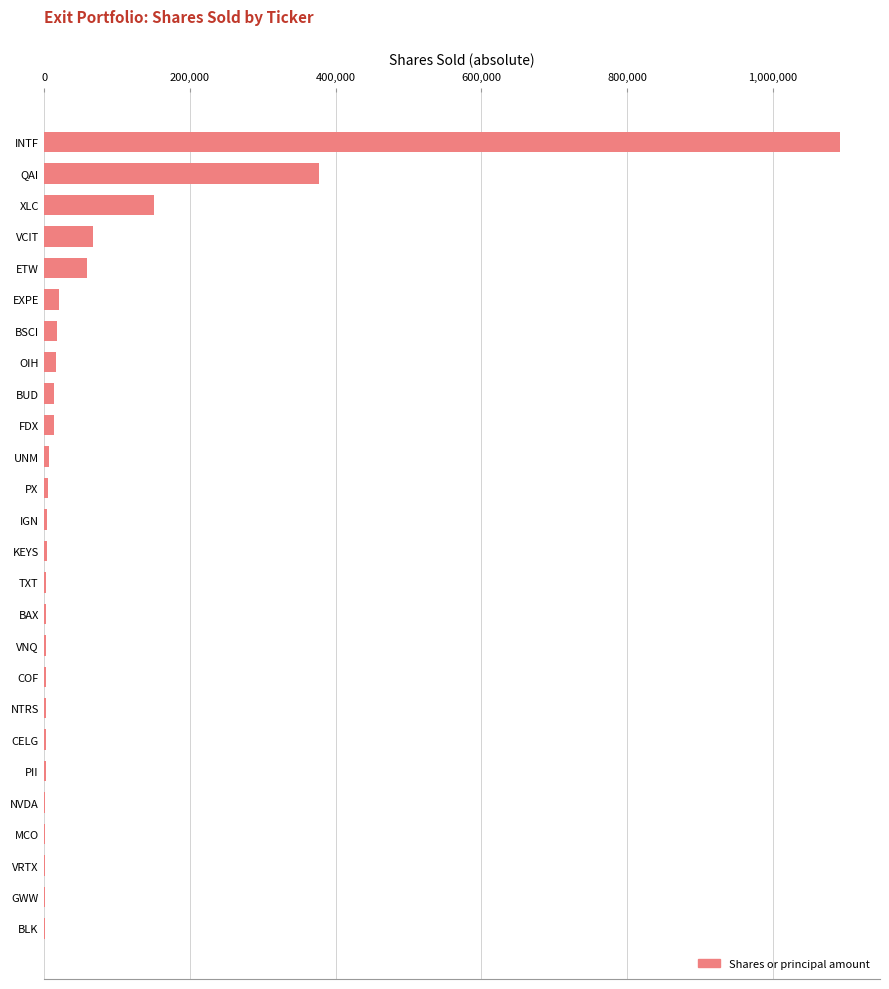

The value at ETW is 58675. True or false?

True